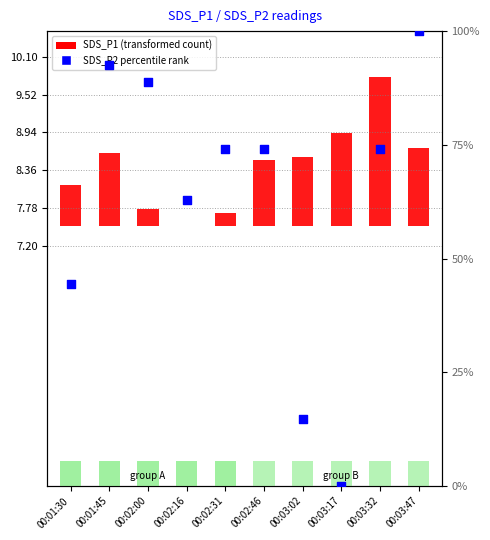

What is the change in value from 00:02:31 to 00:03:47?

+25.9